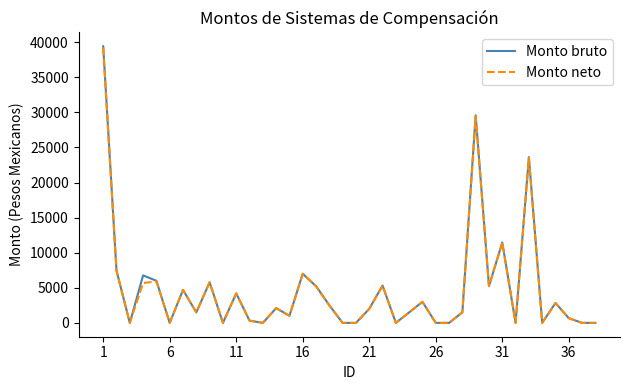

What is the maximum value for Monto bruto?

39414.7